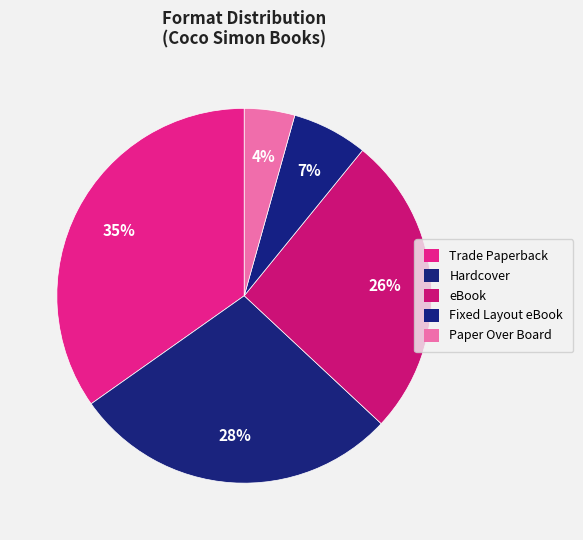

Is there any slice that represents more than half of the pie?

No